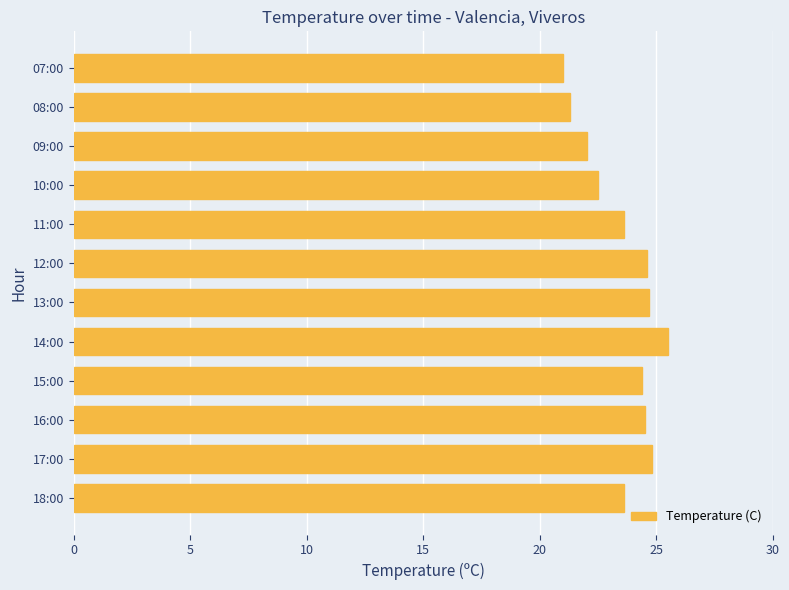

How many data points are above 24?

6